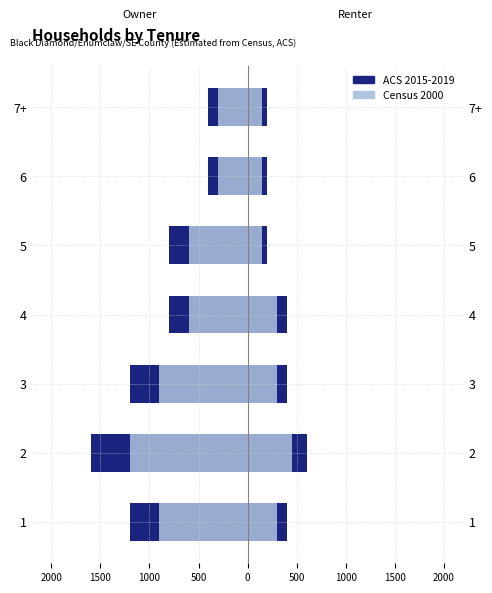

True or false: ACS 2015-2019 has a value of -437 at 2.

False